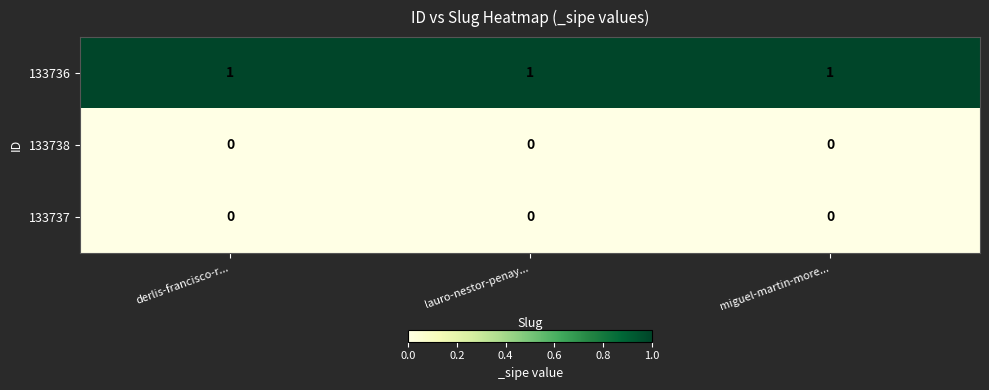

True or false: 133737 has a value of 0 at miguel-martin-more....

True